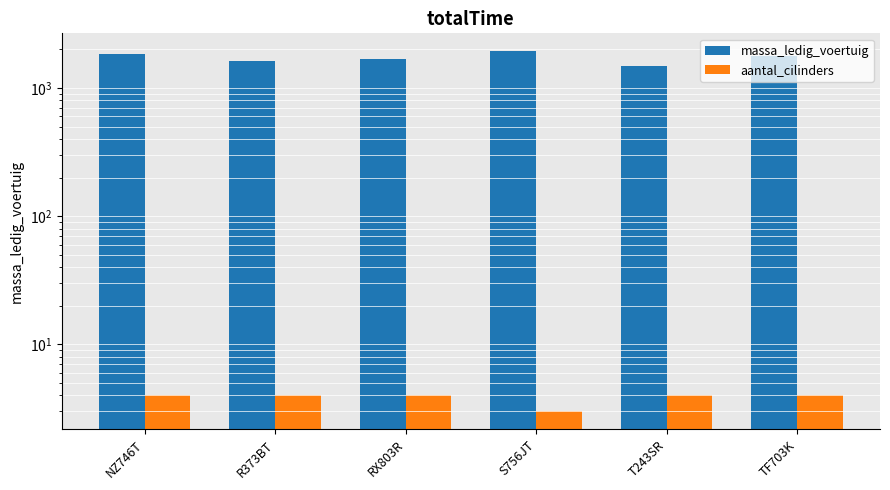

At which label is massa_ledig_voertuig closest to 1702?

RX803R